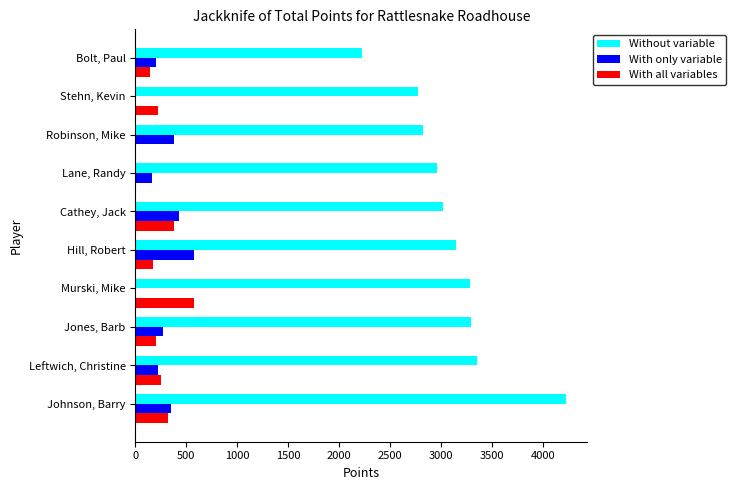

Which series changed the most between Hill, Robert and Bolt, Paul?

Without variable